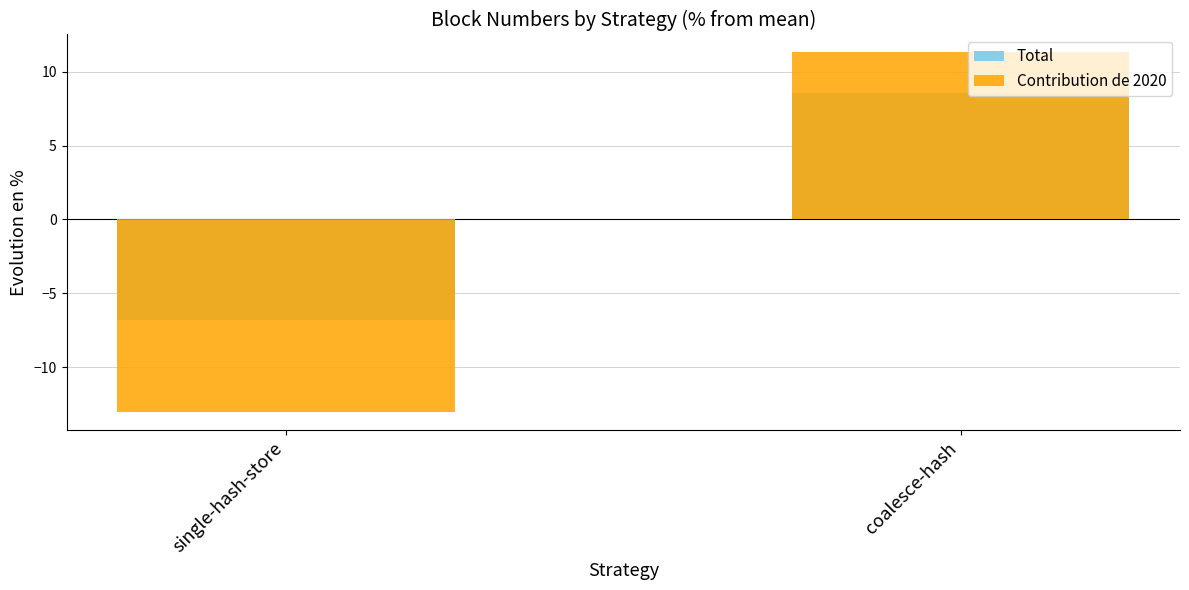

What is the difference between the maximum and minimum values in the Total series?

15.4